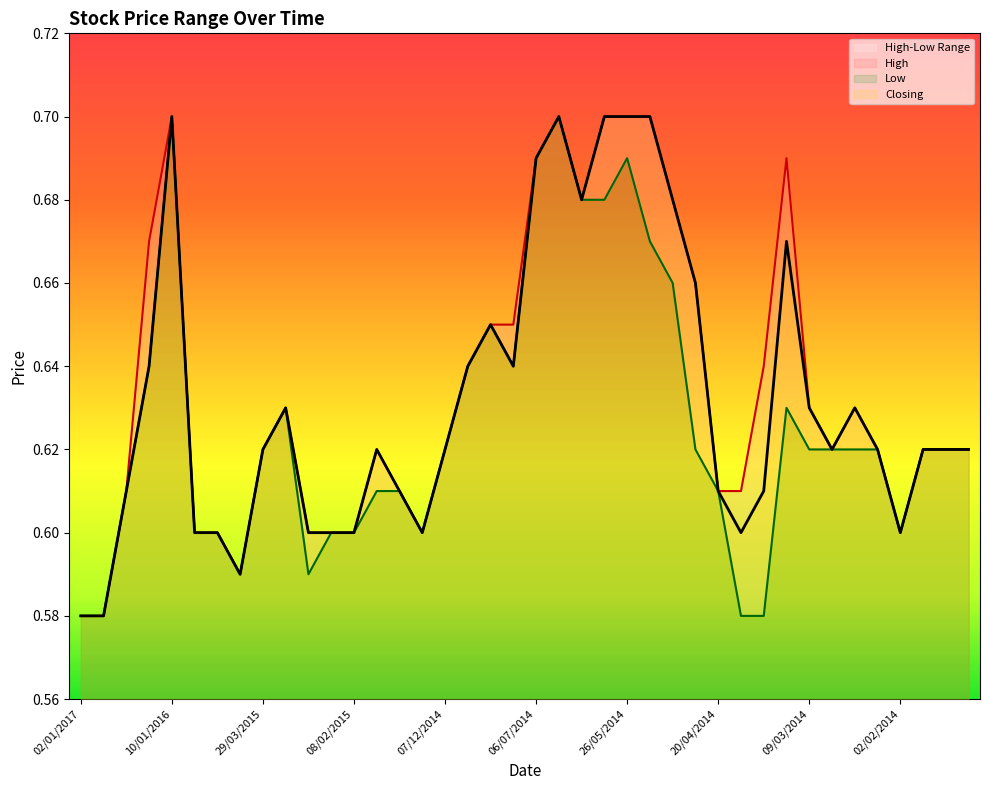

The value of Closing at 04/01/2015 is 0.4. True or false?

False